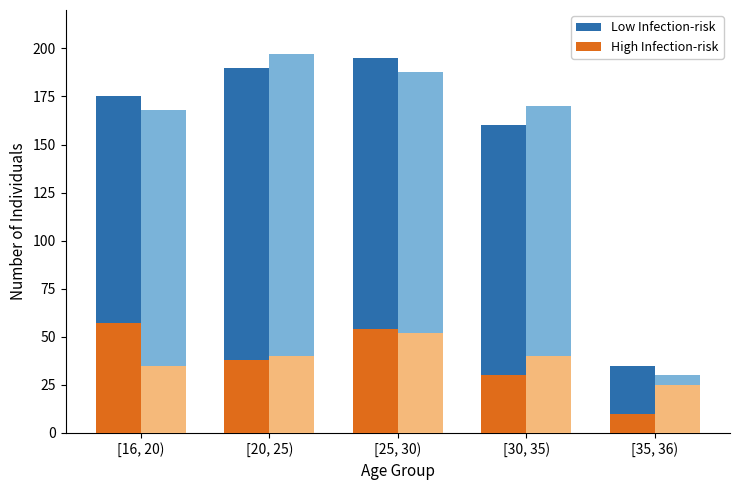

How many values in the High Infection-risk series are below 38?

2